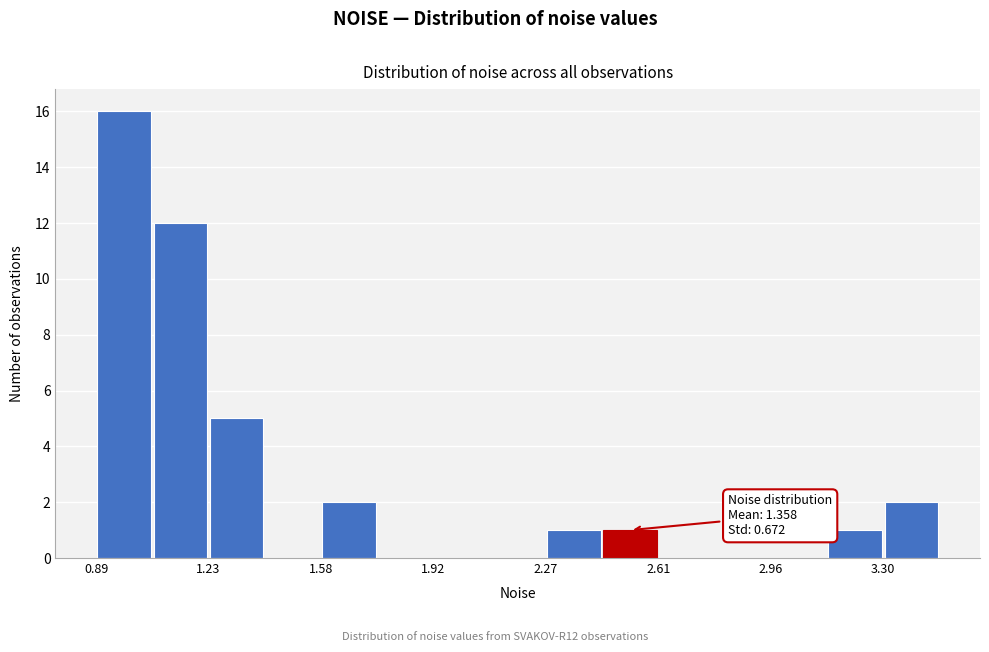

Read against the x-axis, roughly where is the centre of the tallest bar?

1.00